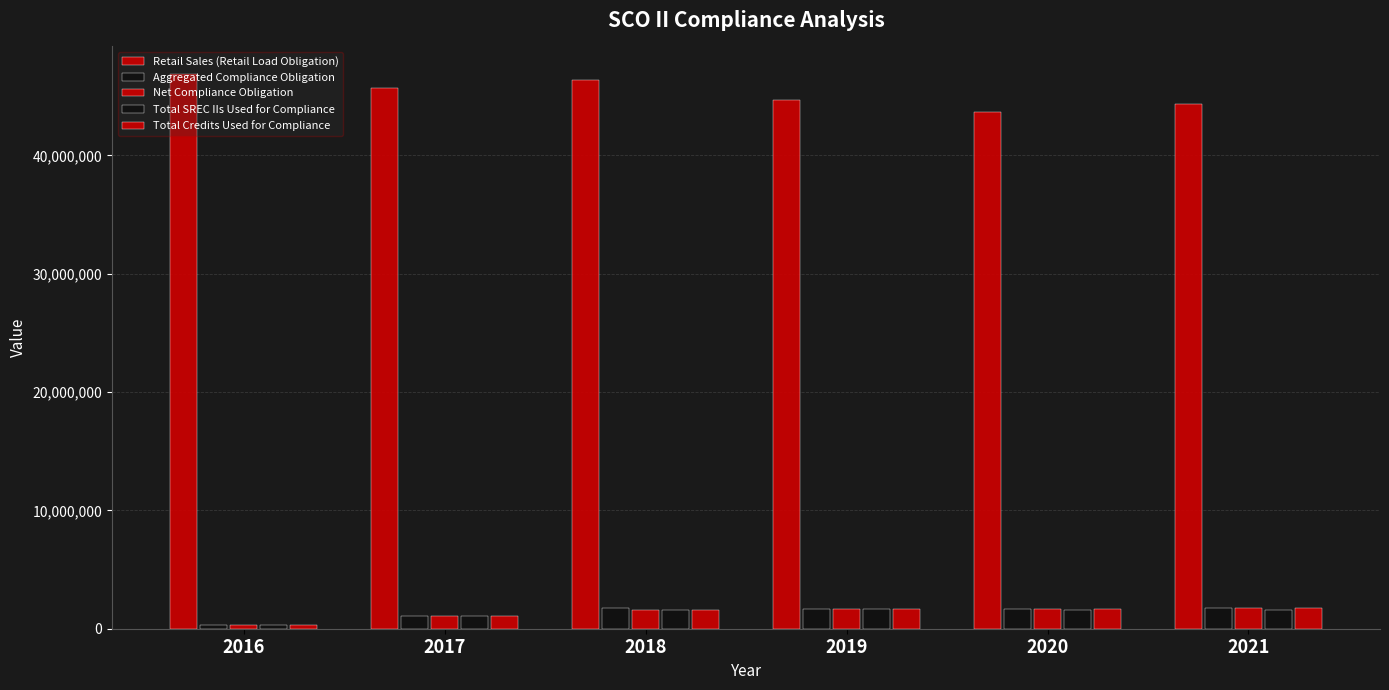

How many values in the Aggregated Compliance Obligation series are below 1682417?

3